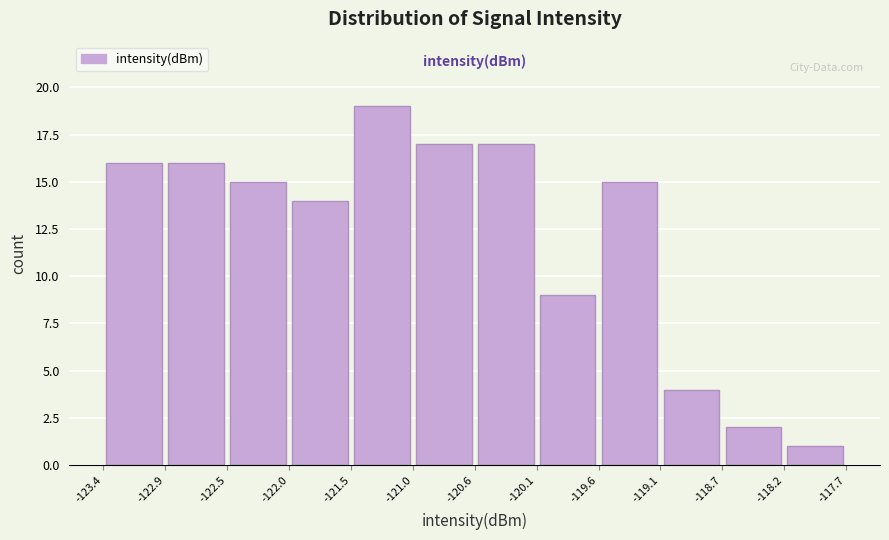

Which range on the x-axis has the tallest bar?

-121.5 to -121.0